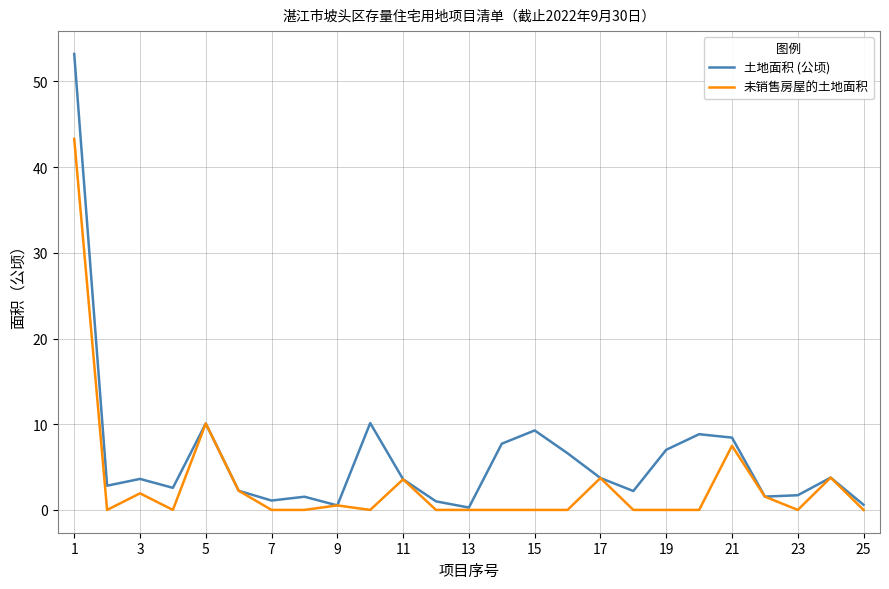

What is the greatest value displayed?

53.2